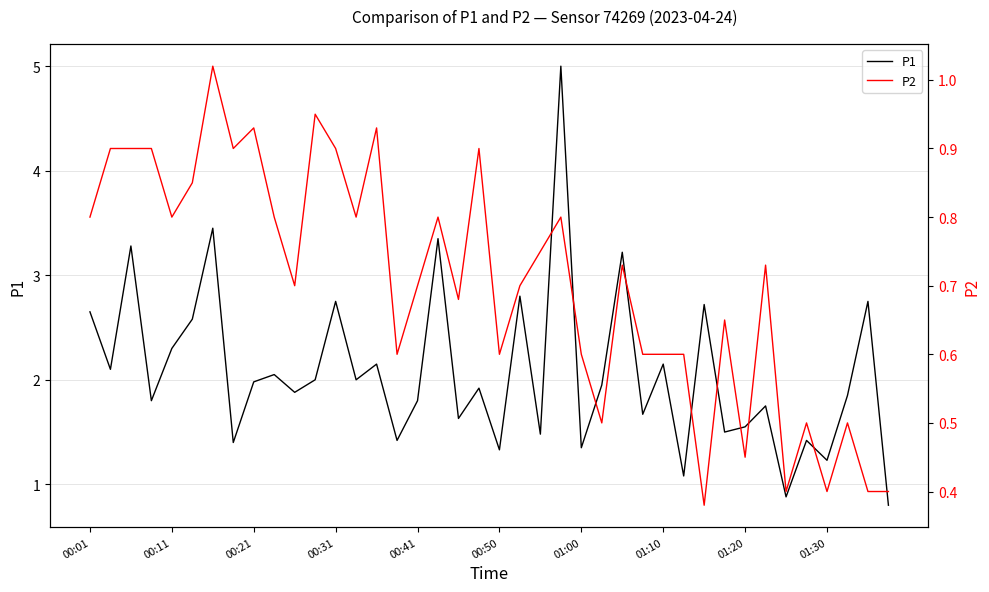

Rank the series by their maximum value, from highest to lowest.

P1, P2